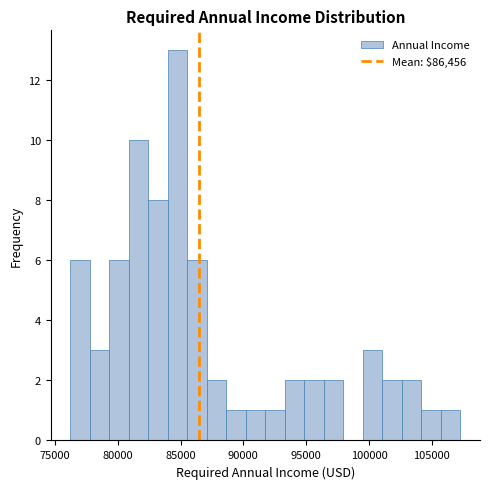

Around what value on the x-axis is the tallest bar? Give the approximate position of its centre, as read against the axis.

85000